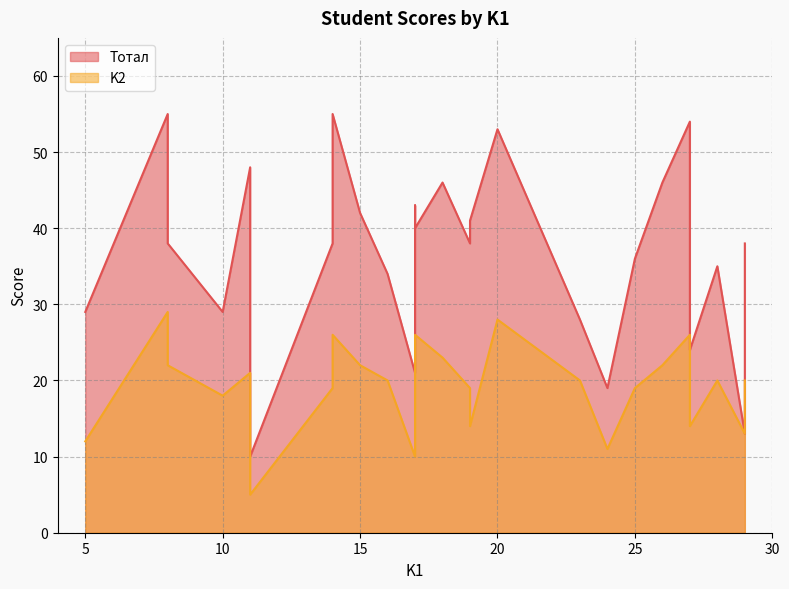

How many data points in Тотал are less than 38?

11